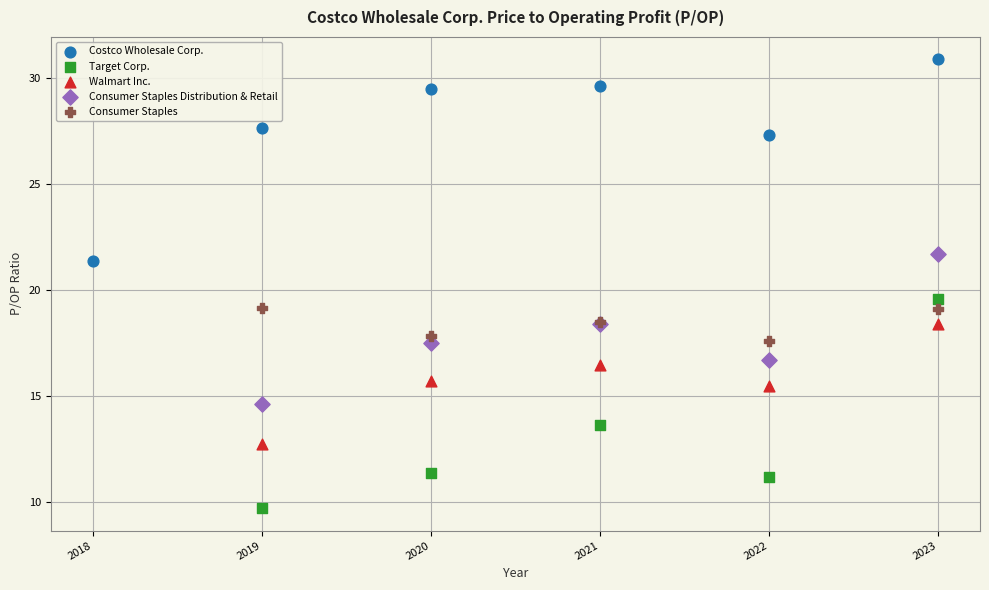

Which series has the largest Y range (max minus min)?

Target Corp.